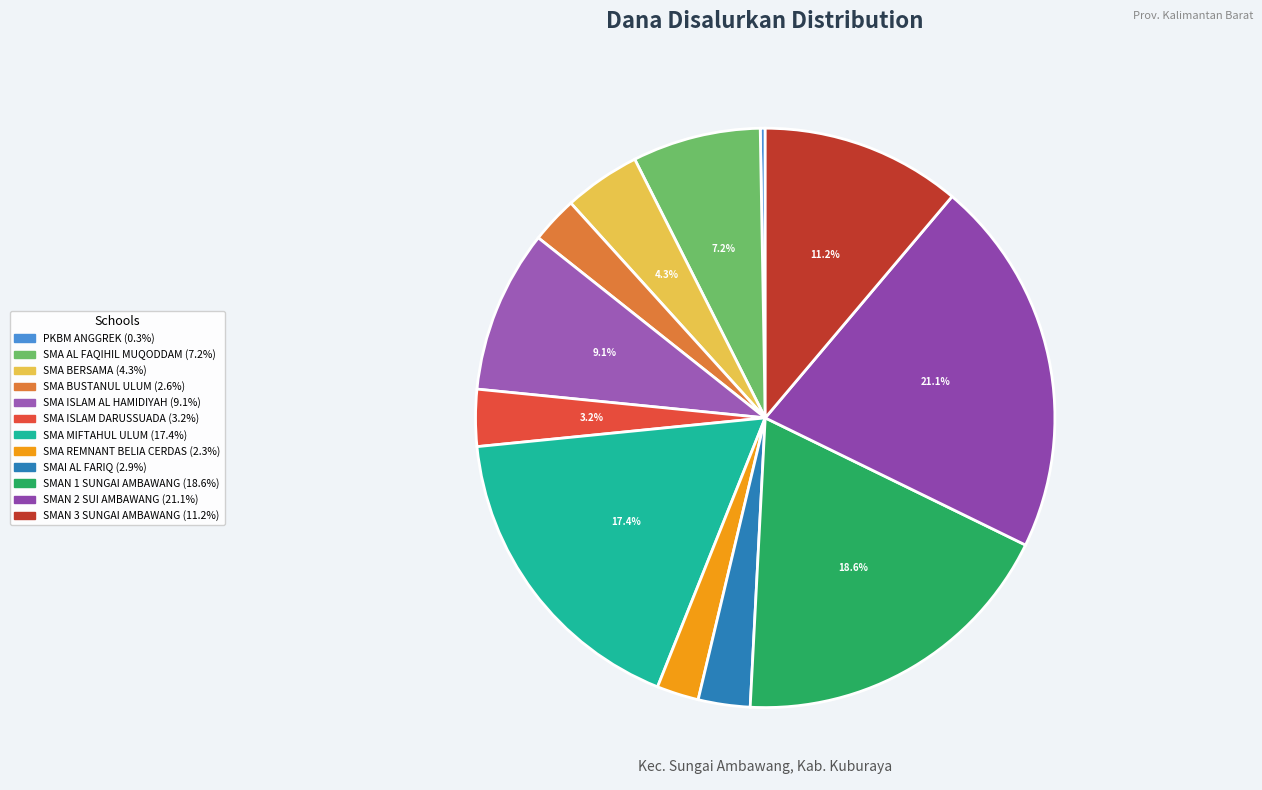

To the nearest percent, what is the combined percentage of SMAN 3 SUNGAI AMBAWANG and SMAI AL FARIQ?

14%